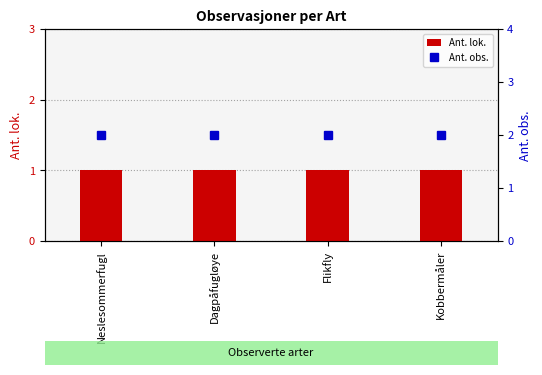

Rank the series at Neslesommerfugl from highest to lowest value.

Ant. obs., Ant. lok.